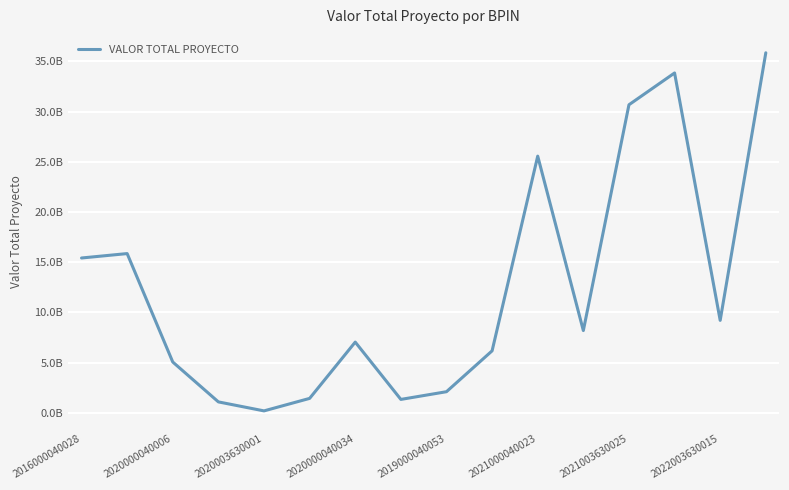

Does the chart have visible grid lines?

Yes